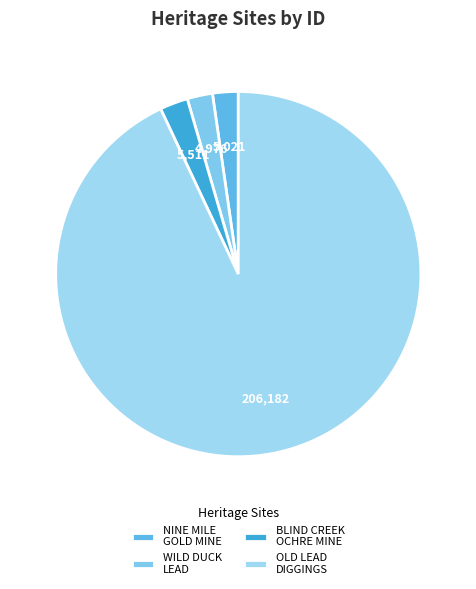

The OLD LEAD DIGGINGS slice represents 93% of the pie. True or false?

True